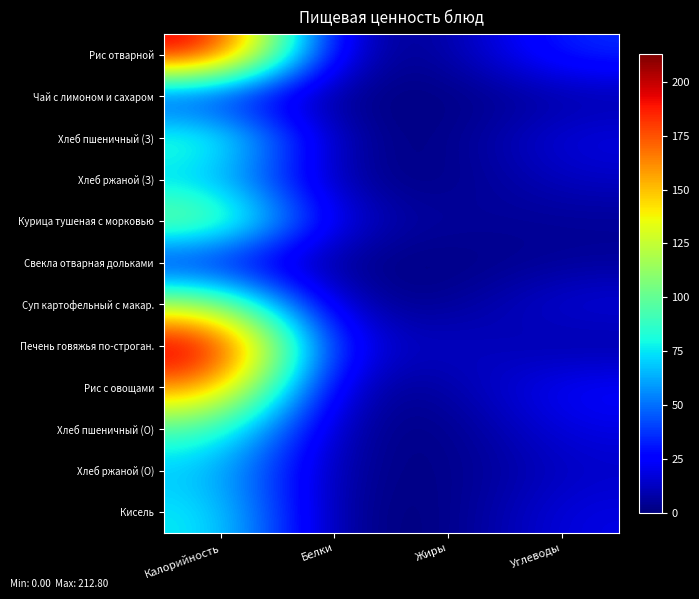

How many distinct data groups are displayed?

12